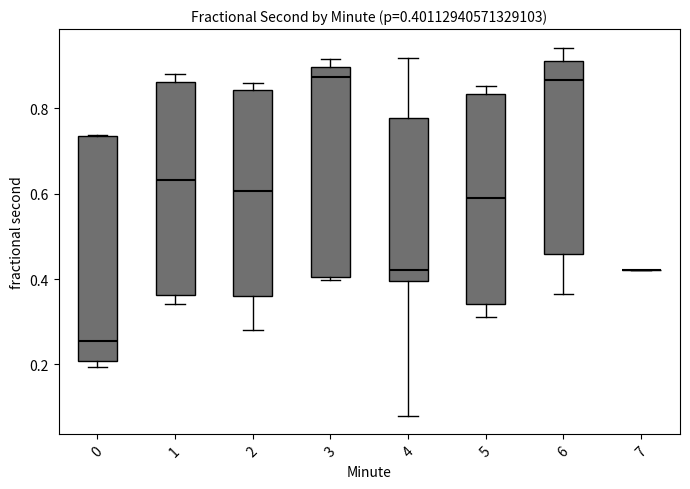

Comparing the boxes themselves (not the whiskers), which one is the tallest?

0